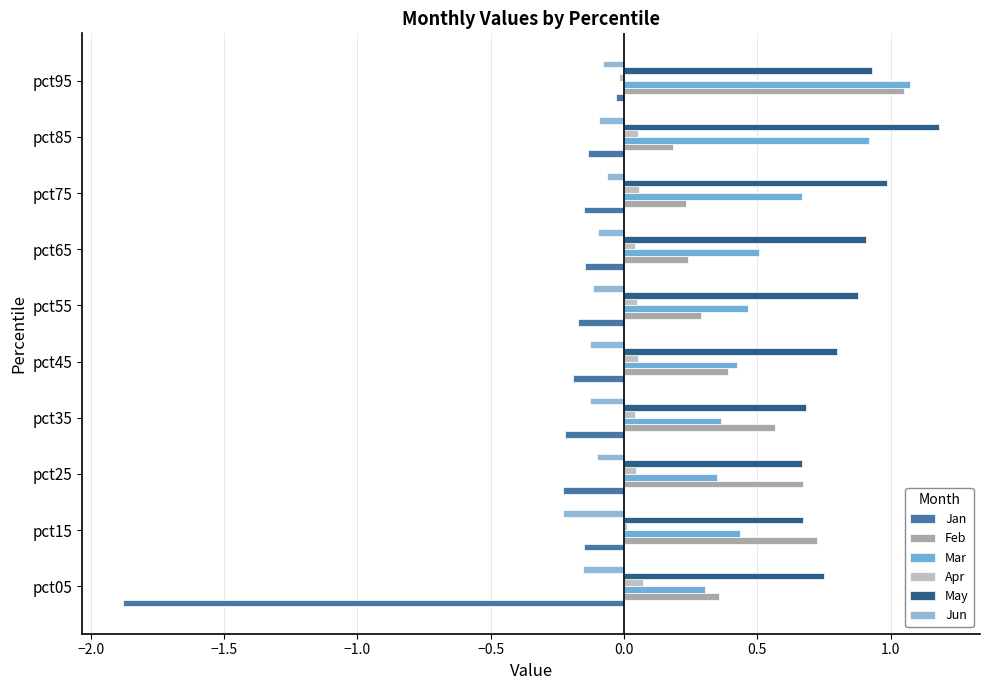

How many series are shown in this chart?

6